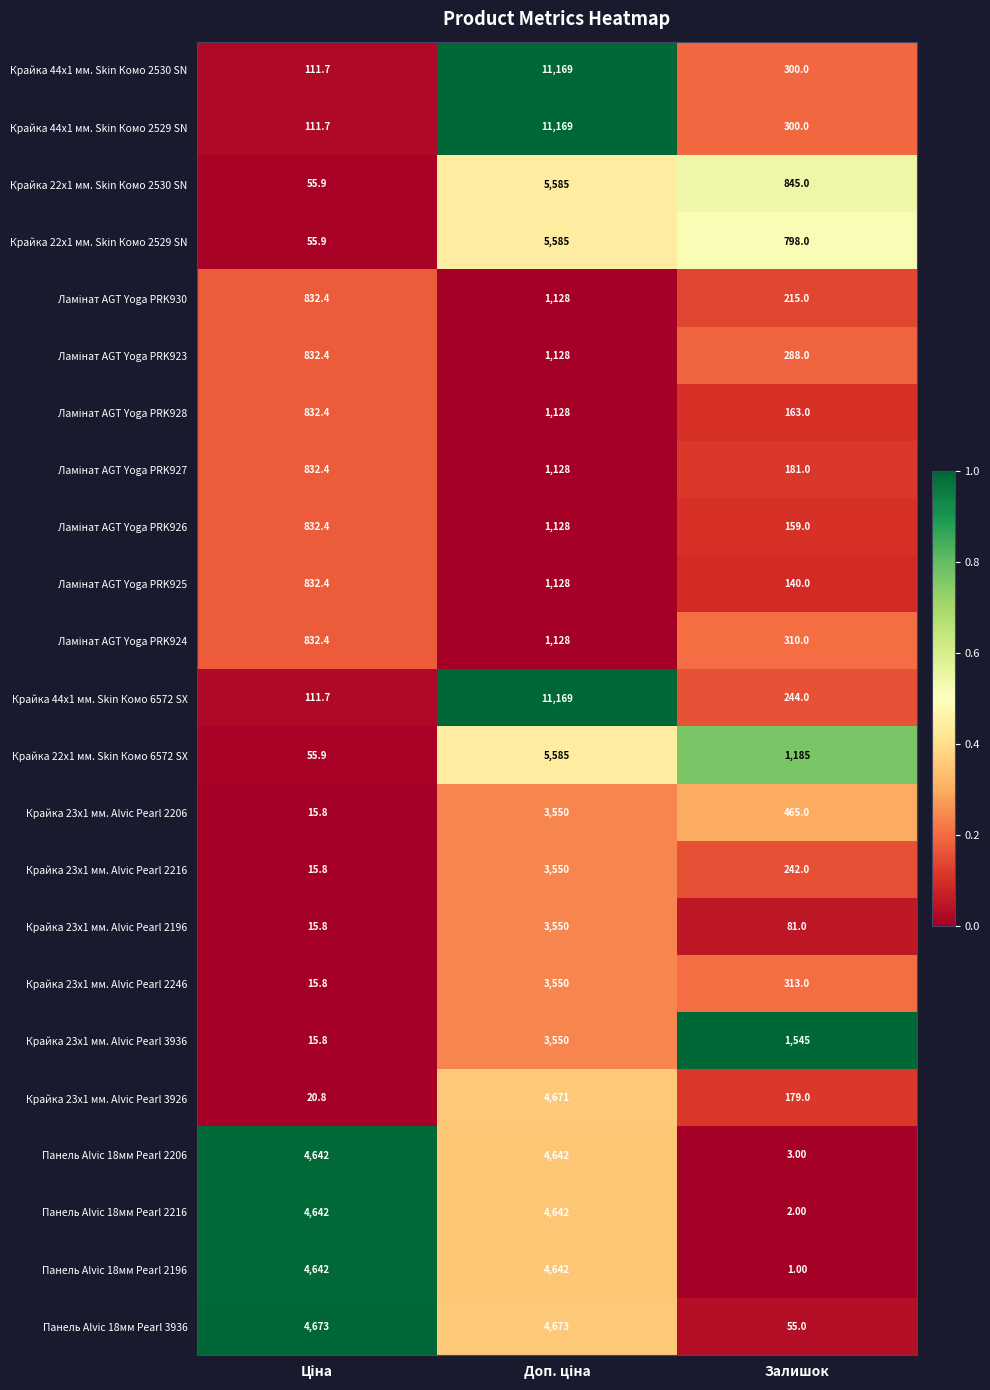

What is the difference between the second highest and minimum values in the Крайка 22x1 мм. Skin Комо 6572 SX series?

1129.1